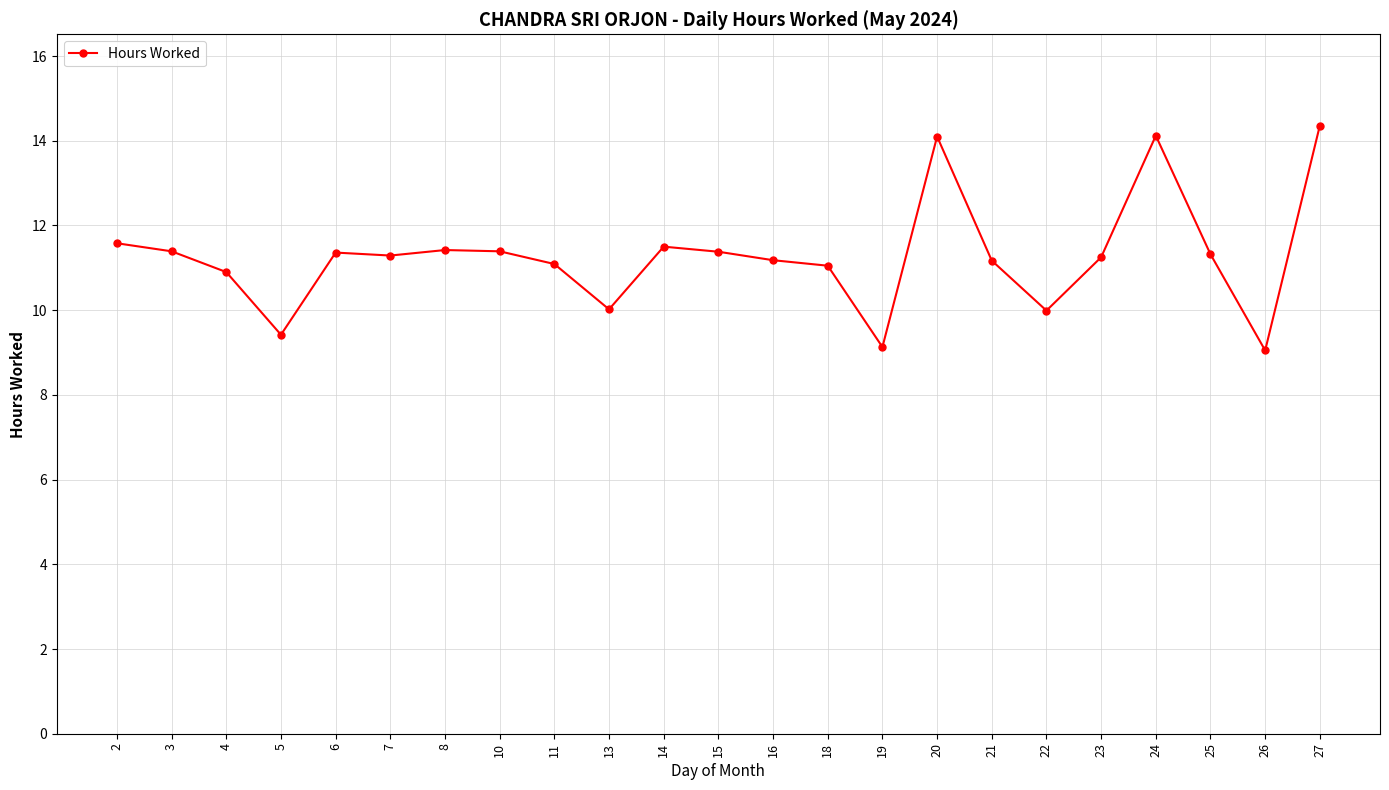

Is this an area chart (filled region under the line)?

No